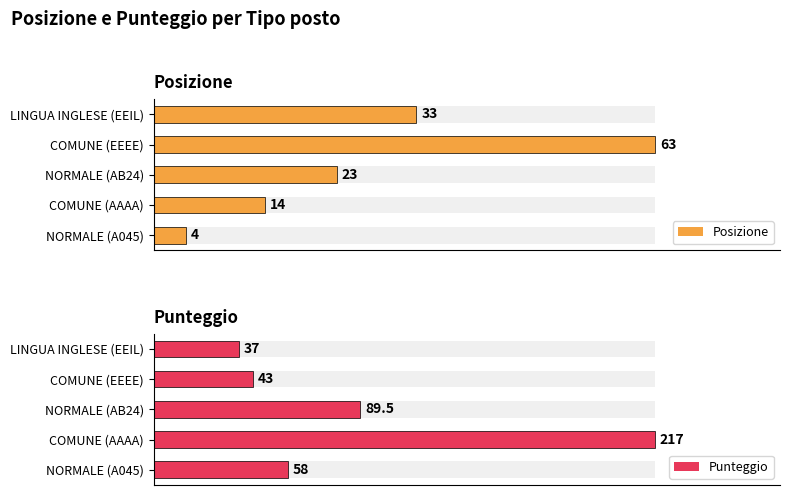

At how many categories does at least one series exceed 83?

2